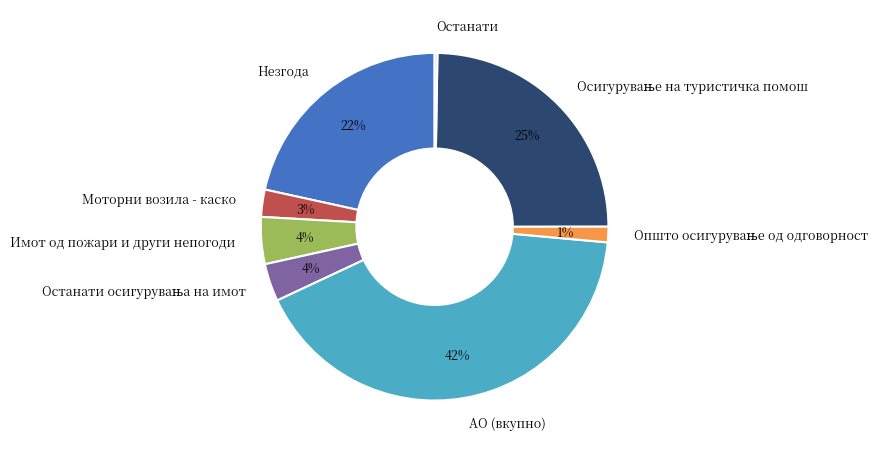

Which slice is the largest?

АО (вкупно)